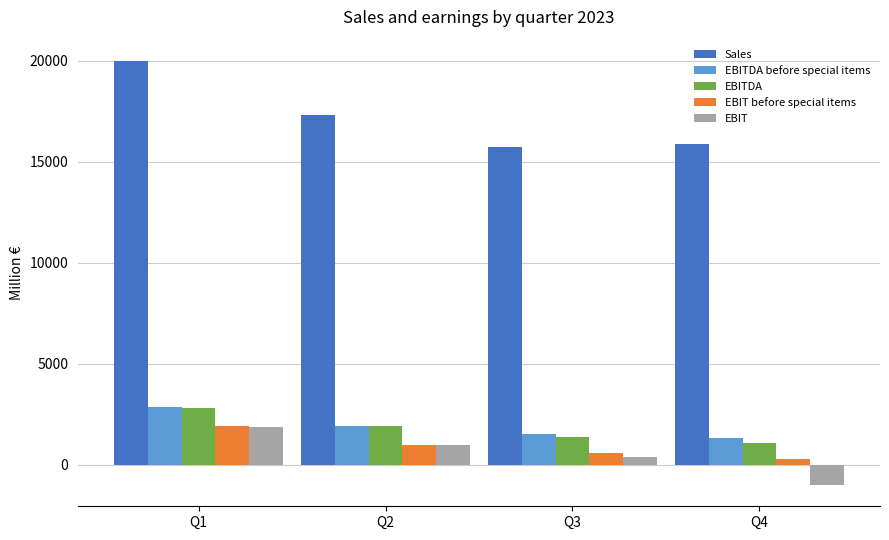

What is the sum of all EBITDA values?

7181